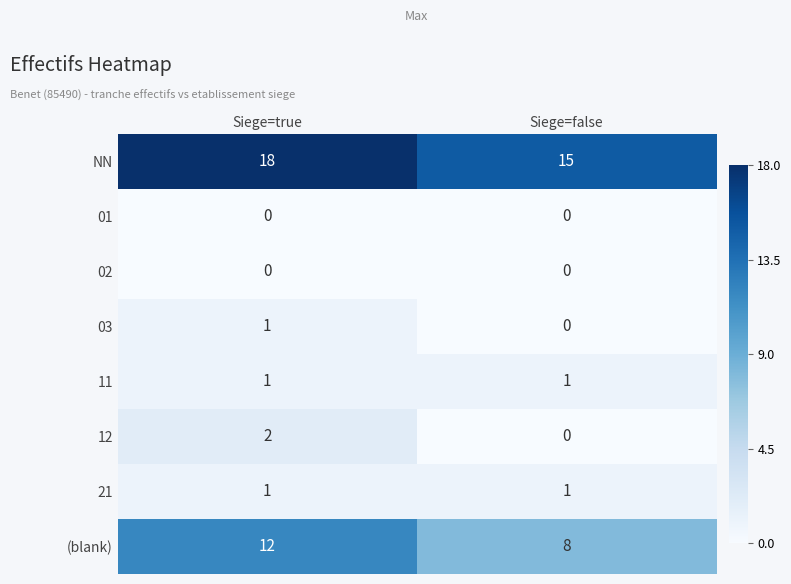

What is the maximum value shown in the chart?

18